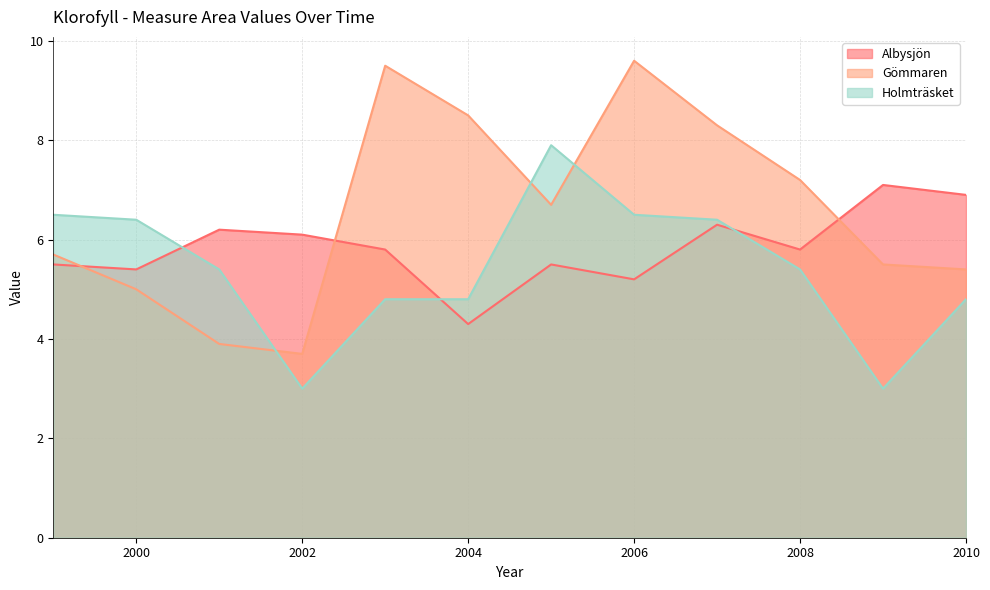

What is the maximum value for Albysjön?

7.1